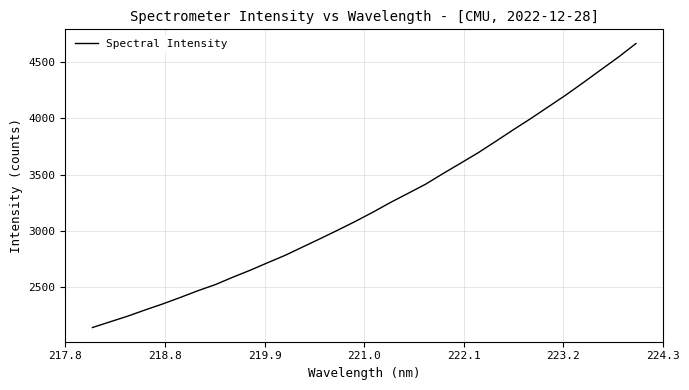

What is the maximum value shown in the chart?

4666.5